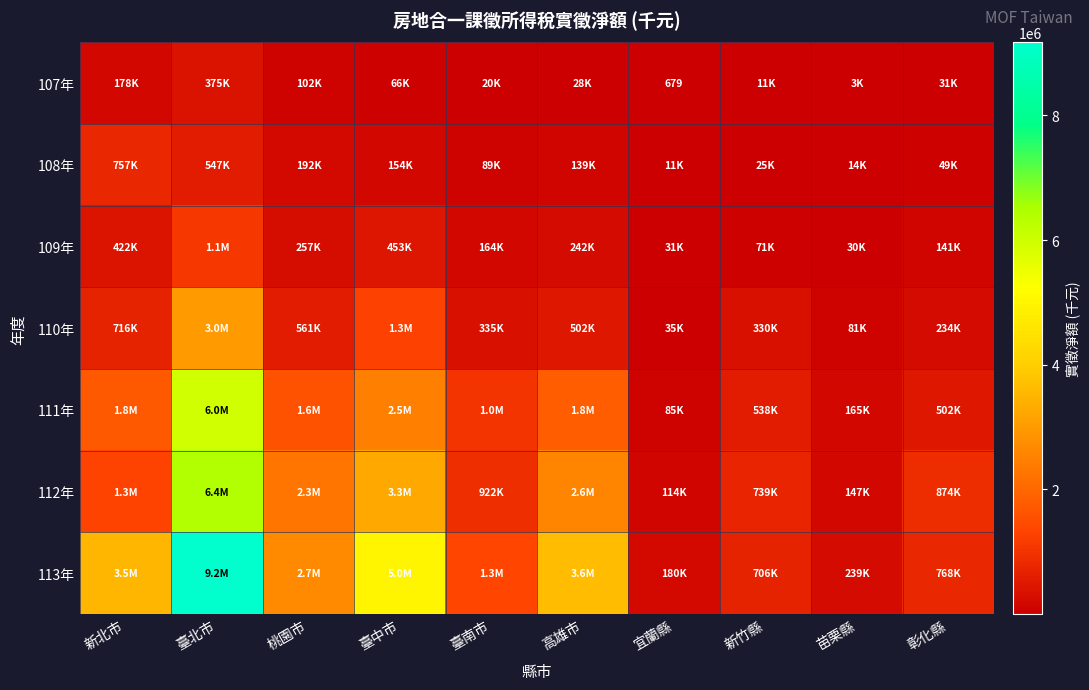

True or false: 111年 has a value of 658836 at 臺中市.

False